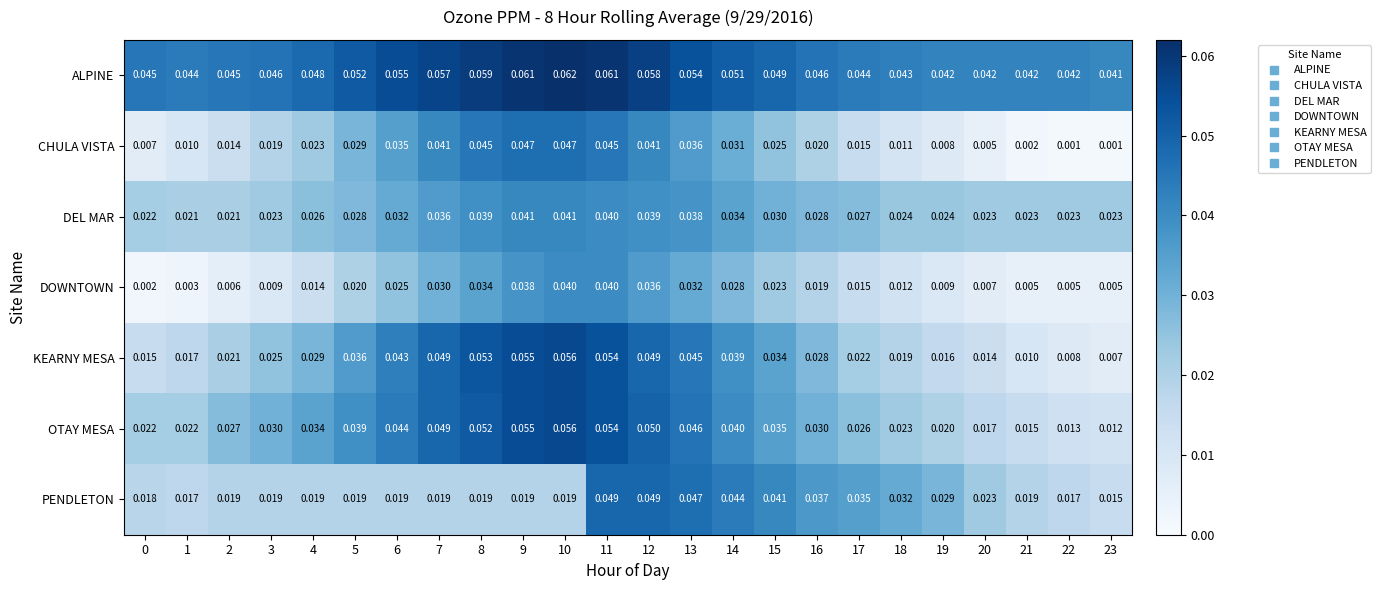

Rank the series at 5 from highest to lowest value.

ALPINE, OTAY MESA, KEARNY MESA, CHULA VISTA, DEL MAR, DOWNTOWN, PENDLETON